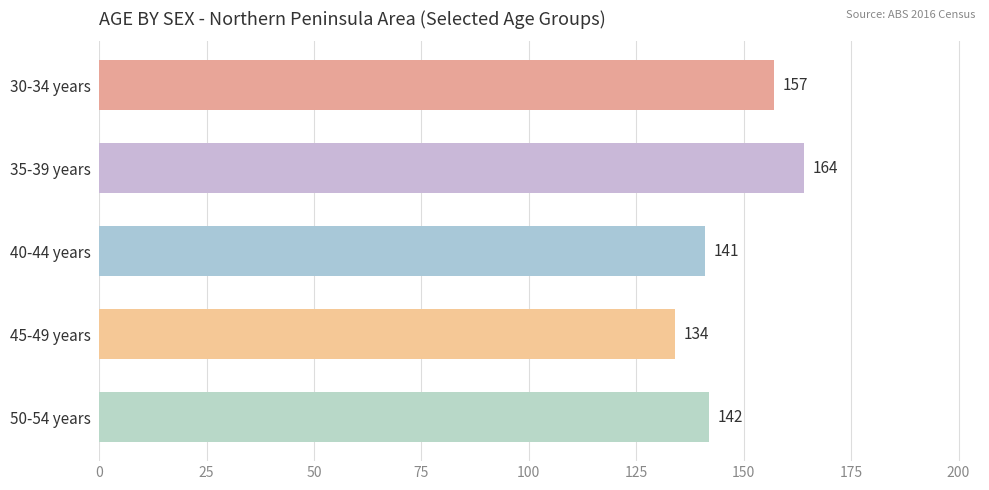

Which category has the lowest value across all series?

45-49 years